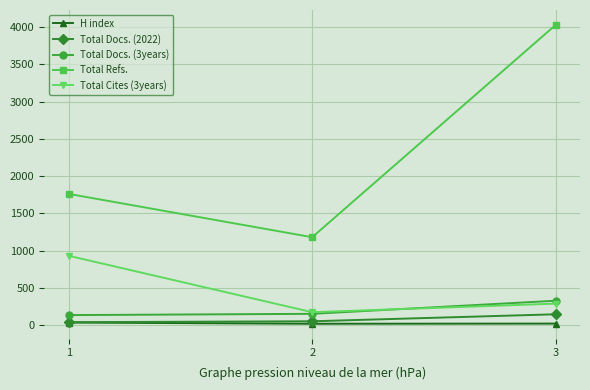

At which category does the chart reach its peak across all series?

3